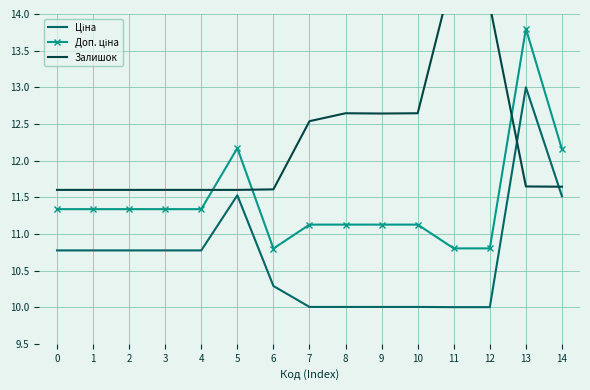

True or false: Доп. ціна and Ціна intersect in this chart.

False